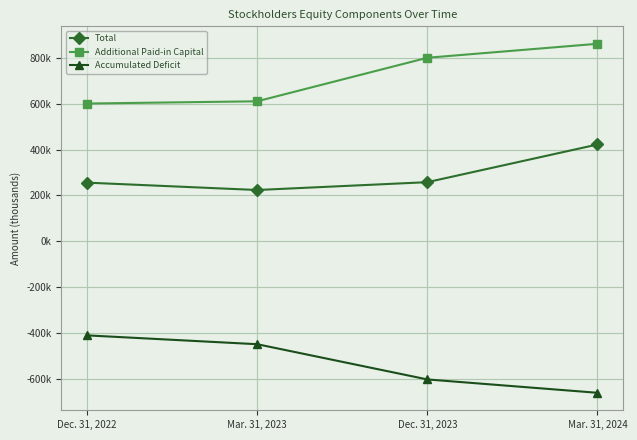

At how many categories does at least one series exceed 750084?

2